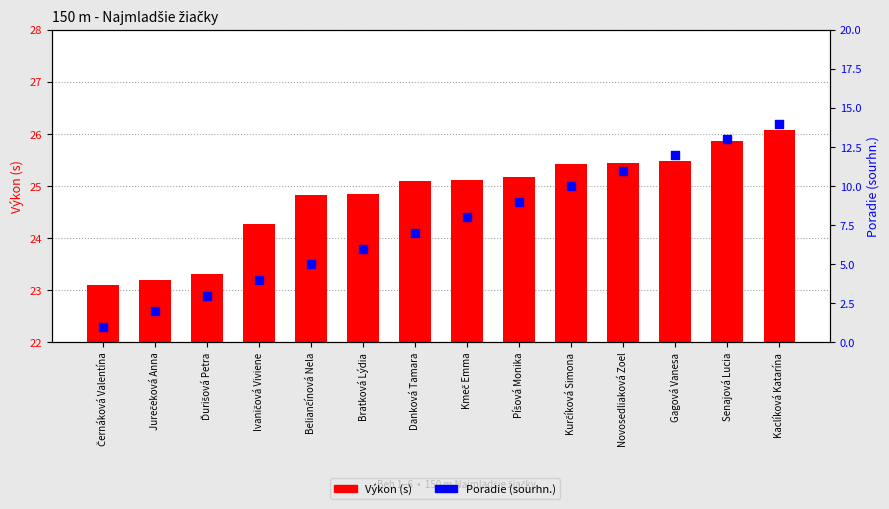

At how many categories does at least one series exceed 7?

14